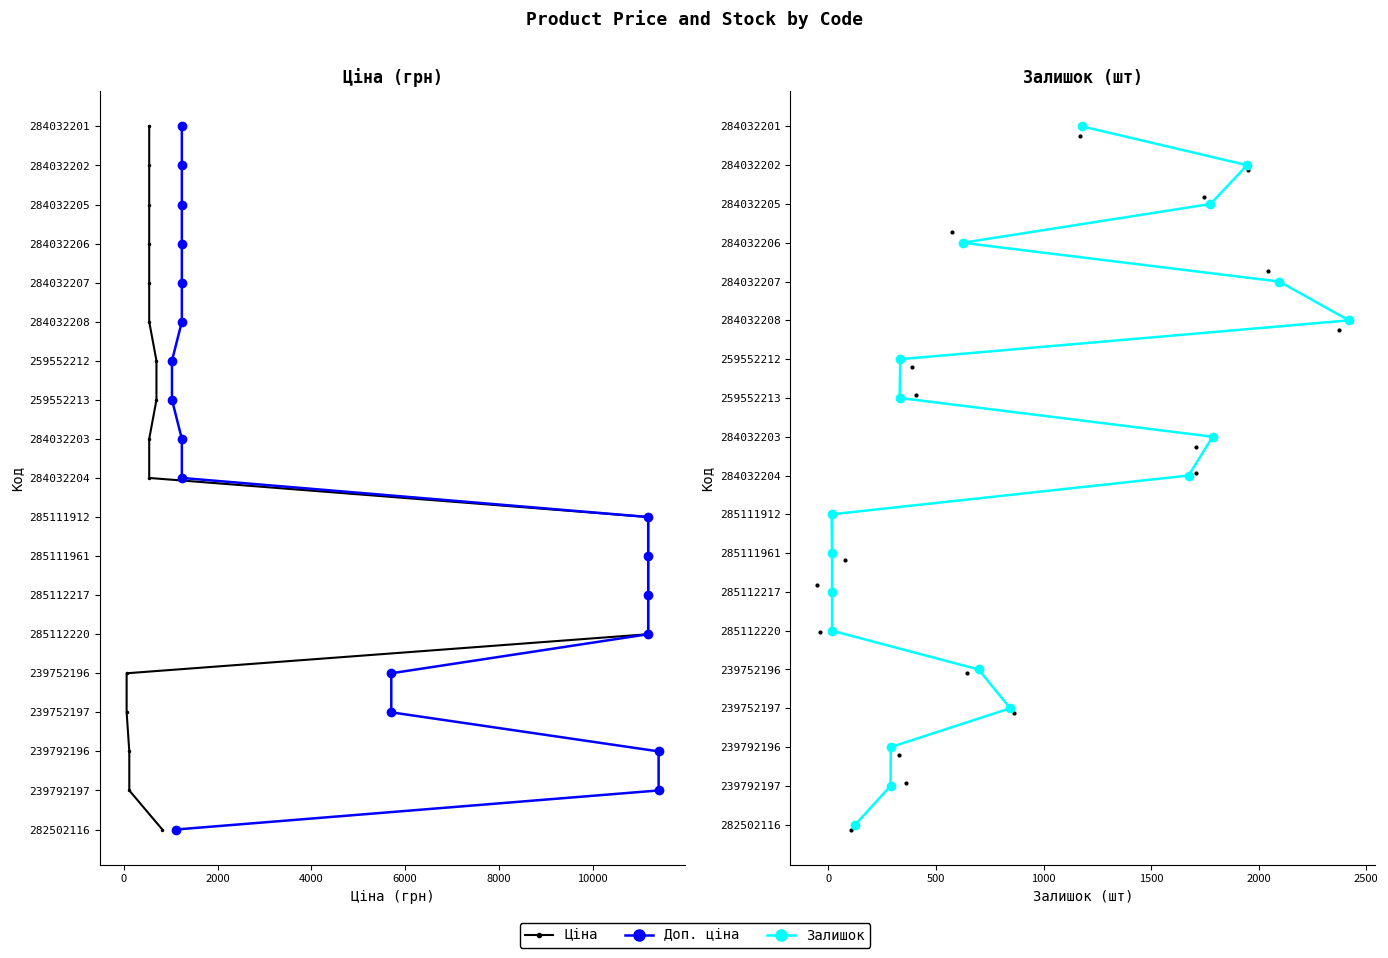

Which series reaches the maximum Y coordinate?

Ціна